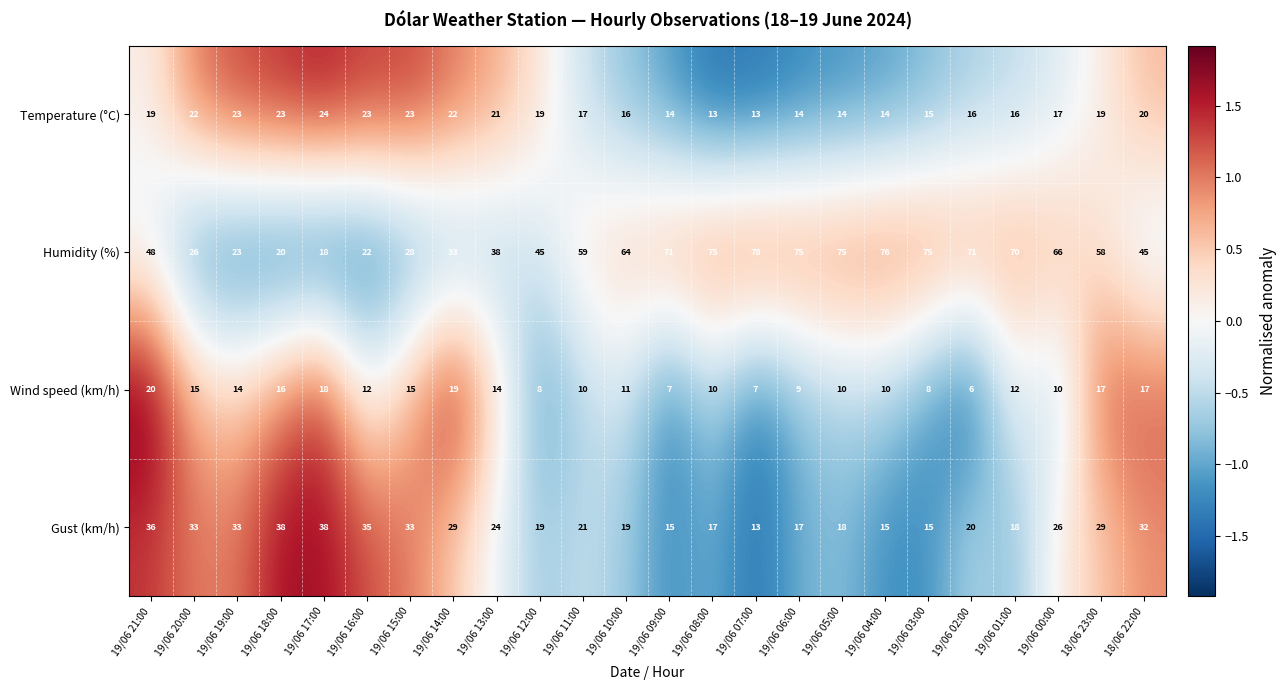

How many series are shown in this chart?

4